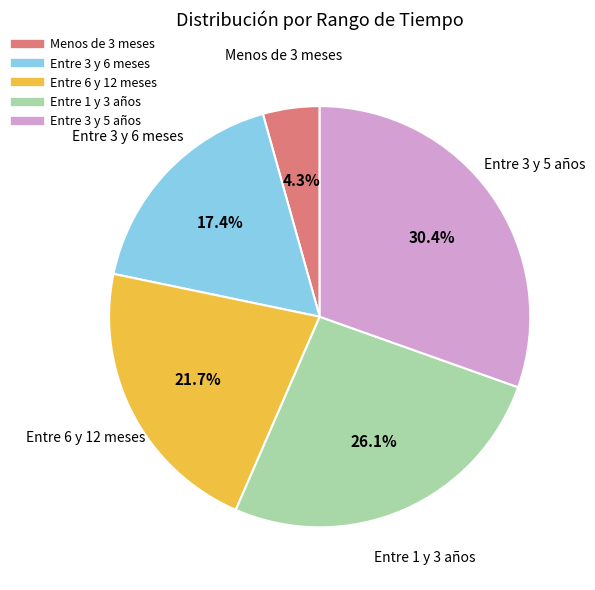

To the nearest percent, what is the difference between the Entre 3 y 5 años and Entre 6 y 12 meses slice percentages?

9%